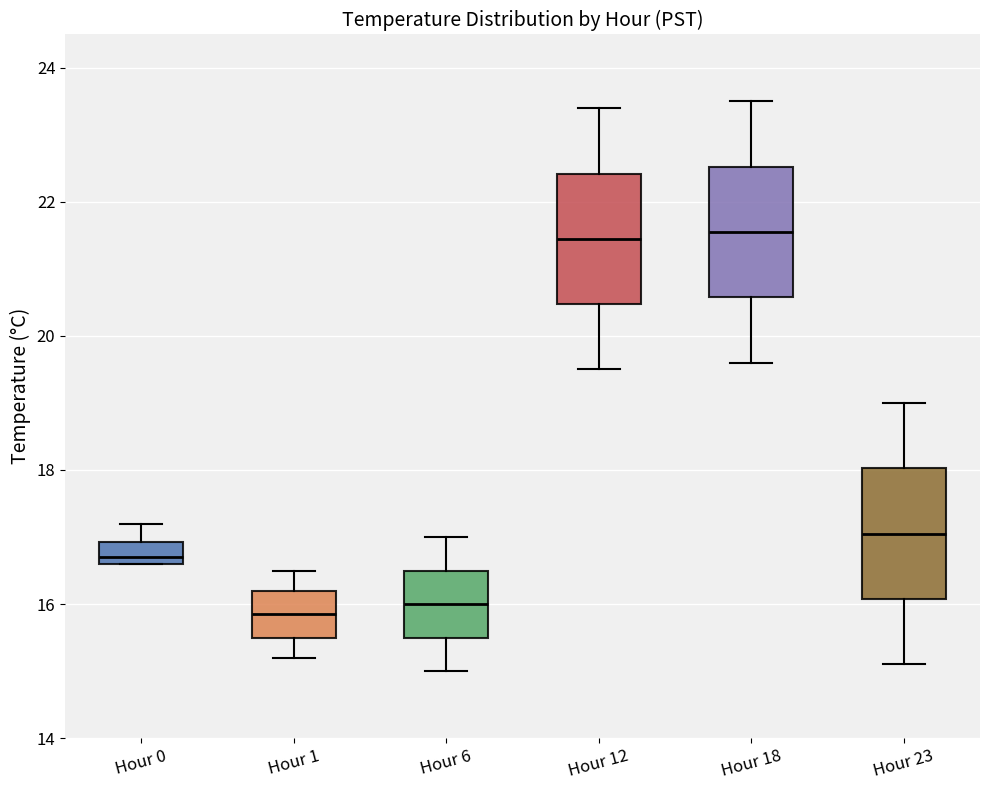

Reading left to right, transcribe this box plot: for each box, give where its median line is, the range the box spans, and where its two whiskers end, as read against the y-axis. The values are not printed on the chart, so give them approximately, as read against the axis.

Hour 0: median 16.8, box 16.6 to 17.0, whiskers 16.6 to 17.2
Hour 1: median 15.8, box 15.6 to 16.2, whiskers 15.2 to 16.6
Hour 6: median 16.0, box 15.6 to 16.6, whiskers 15.0 to 17.0
Hour 12: median 21.4, box 20.4 to 22.4, whiskers 19.6 to 23.4
Hour 18: median 21.6, box 20.6 to 22.6, whiskers 19.6 to 23.6
Hour 23: median 17.0, box 16.0 to 18.0, whiskers 15.2 to 19.0